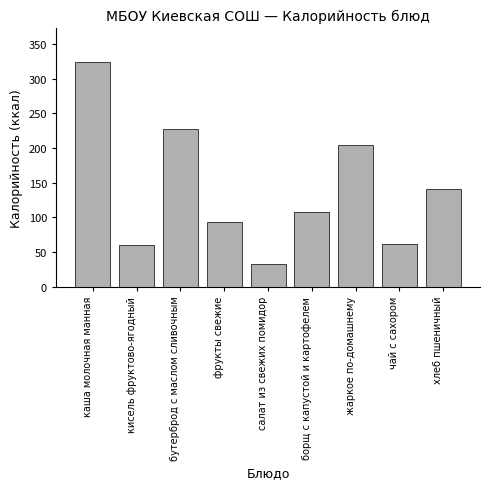

Reading right to left, extract all data points from this chart.

хлеб пшеничный=141	чай с сахором=62	жаркое по-домашнему=205	борщ с капустой и картофелем=108	салат из свежих помидор=33	фрукты свежие=94	бутерброд с маслом сливочным=228	кисель фруктово-ягодный=60	каша молочная манная=324